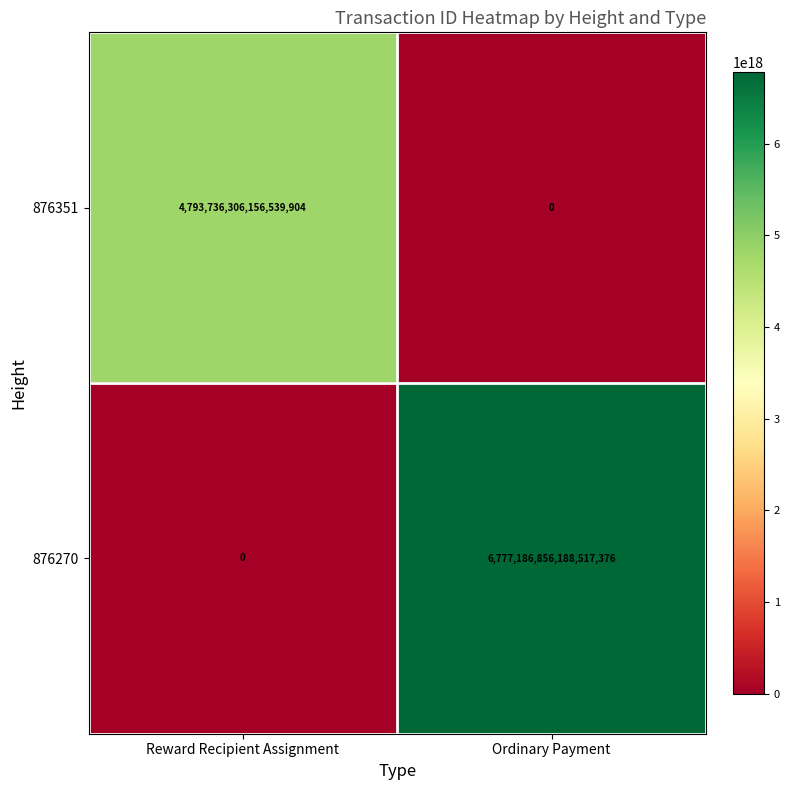

Count the number of categories in the chart.

2